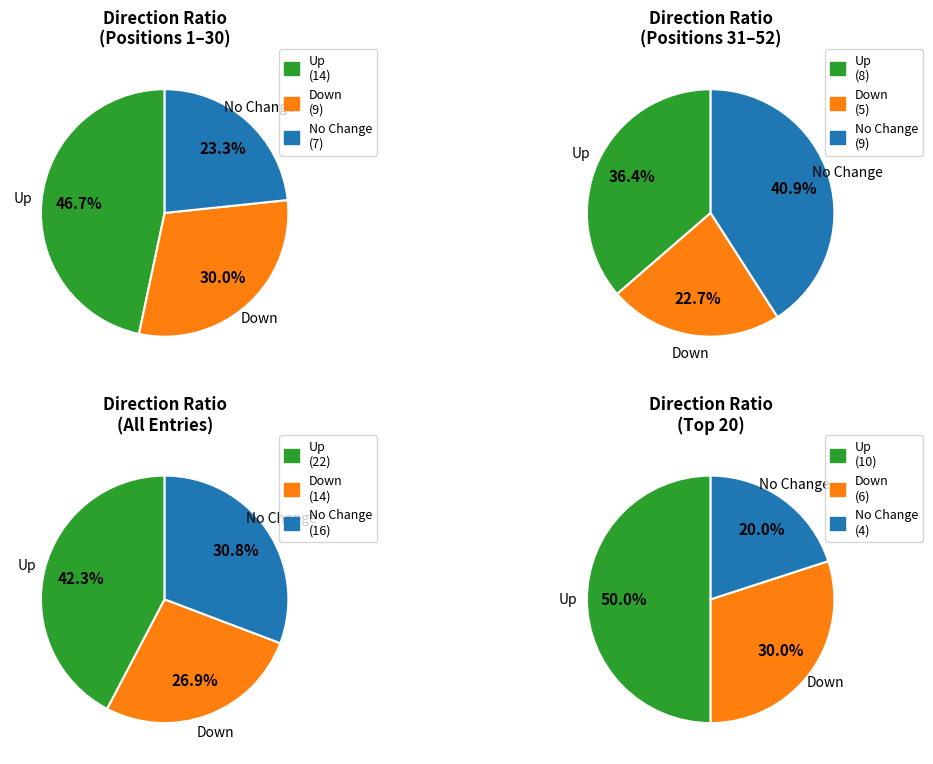

What is the change in value from down to -?

+2